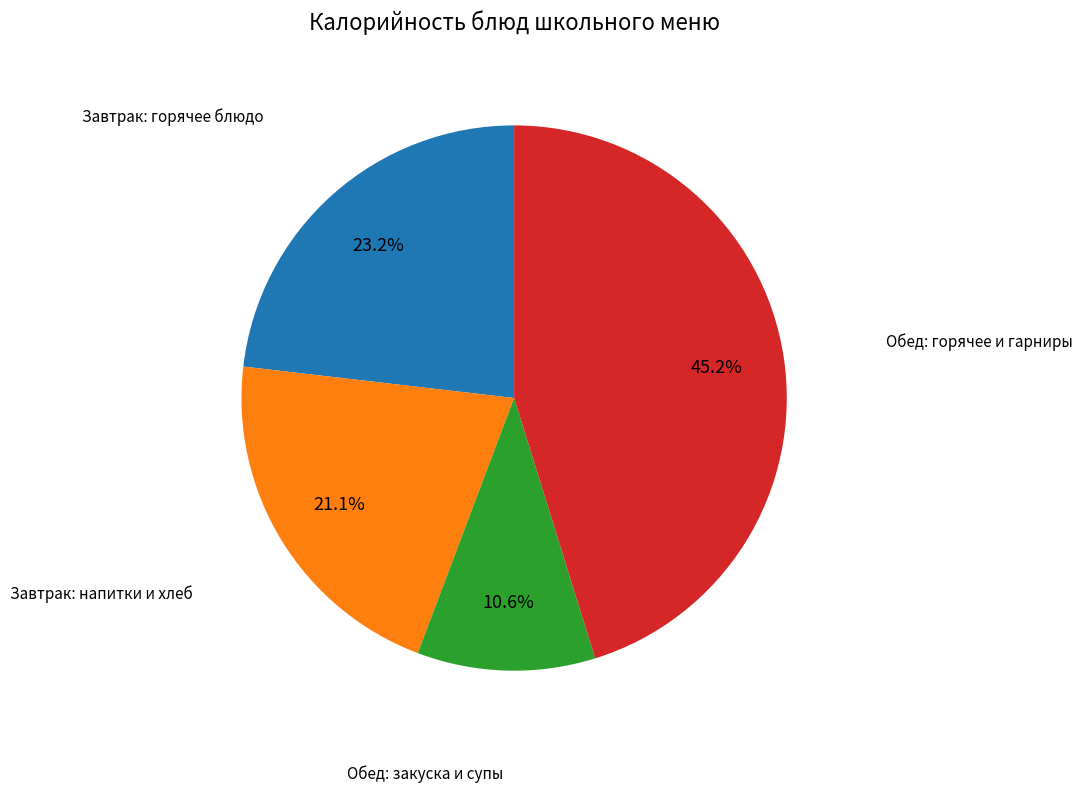

Is there any slice that represents more than half of the pie?

No